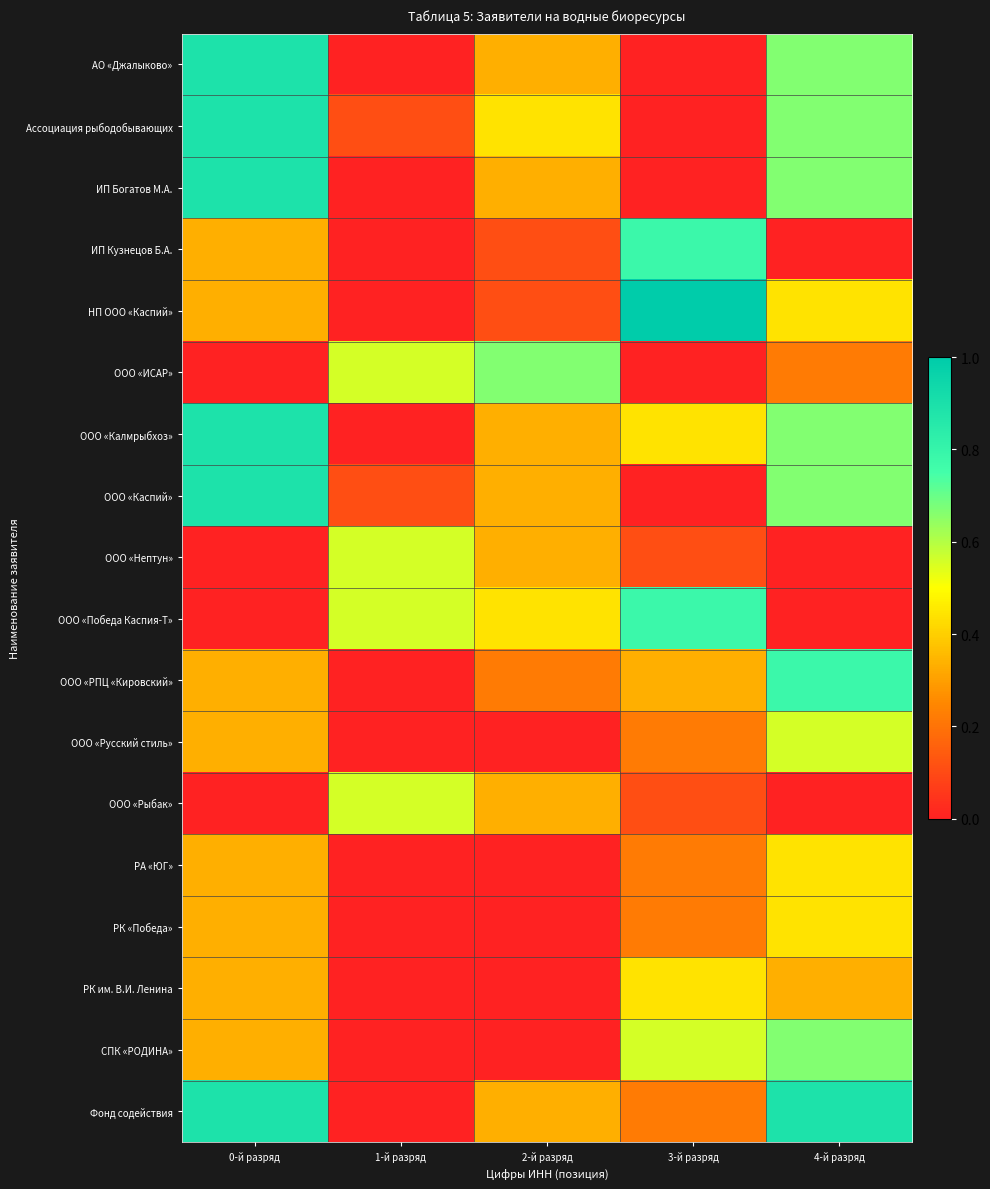

Reading left to right, list all the values displayed in this chart.

АО «Джалыково»: 0-й разряд=0.9	1-й разряд=0.0	2-й разряд=0.3	3-й разряд=0.0	4-й разряд=0.7
Ассоциация рыбодобывающих: 0-й разряд=0.9	1-й разряд=0.1	2-й разряд=0.4	3-й разряд=0.0	4-й разряд=0.7
ИП Богатов М.А.: 0-й разряд=0.9	1-й разряд=0.0	2-й разряд=0.3	3-й разряд=0.0	4-й разряд=0.7
ИП Кузнецов Б.А.: 0-й разряд=0.3	1-й разряд=0.0	2-й разряд=0.1	3-й разряд=0.8	4-й разряд=0.0
НП ООО «Каспий»: 0-й разряд=0.3	1-й разряд=0.0	2-й разряд=0.1	3-й разряд=1.0	4-й разряд=0.4
ООО «ИСАР»: 0-й разряд=0.0	1-й разряд=0.6	2-й разряд=0.7	3-й разряд=0.0	4-й разряд=0.2
ООО «Калмрыбхоз»: 0-й разряд=0.9	1-й разряд=0.0	2-й разряд=0.3	3-й разряд=0.4	4-й разряд=0.7
ООО «Каспий»: 0-й разряд=0.9	1-й разряд=0.1	2-й разряд=0.3	3-й разряд=0.0	4-й разряд=0.7
ООО «Нептун»: 0-й разряд=0.0	1-й разряд=0.6	2-й разряд=0.3	3-й разряд=0.1	4-й разряд=0.0
ООО «Победа Каспия-Т»: 0-й разряд=0.0	1-й разряд=0.6	2-й разряд=0.4	3-й разряд=0.8	4-й разряд=0.0
ООО «РПЦ «Кировский»: 0-й разряд=0.3	1-й разряд=0.0	2-й разряд=0.2	3-й разряд=0.3	4-й разряд=0.8
ООО «Русский стиль»: 0-й разряд=0.3	1-й разряд=0.0	2-й разряд=0.0	3-й разряд=0.2	4-й разряд=0.6
ООО «Рыбак»: 0-й разряд=0.0	1-й разряд=0.6	2-й разряд=0.3	3-й разряд=0.1	4-й разряд=0.0
РА «ЮГ»: 0-й разряд=0.3	1-й разряд=0.0	2-й разряд=0.0	3-й разряд=0.2	4-й разряд=0.4
РК «Победа»: 0-й разряд=0.3	1-й разряд=0.0	2-й разряд=0.0	3-й разряд=0.2	4-й разряд=0.4
РК им. В.И. Ленина: 0-й разряд=0.3	1-й разряд=0.0	2-й разряд=0.0	3-й разряд=0.4	4-й разряд=0.3
СПК «РОДИНА»: 0-й разряд=0.3	1-й разряд=0.0	2-й разряд=0.0	3-й разряд=0.6	4-й разряд=0.7
Фонд содействия: 0-й разряд=0.9	1-й разряд=0.0	2-й разряд=0.3	3-й разряд=0.2	4-й разряд=0.9